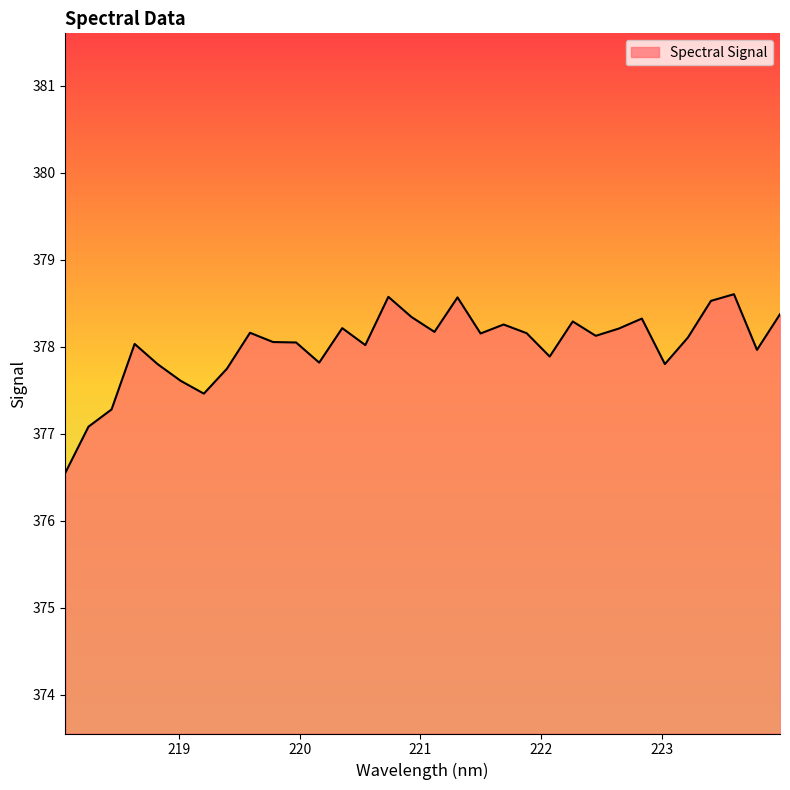

What is the minimum value shown in the chart?

376.6